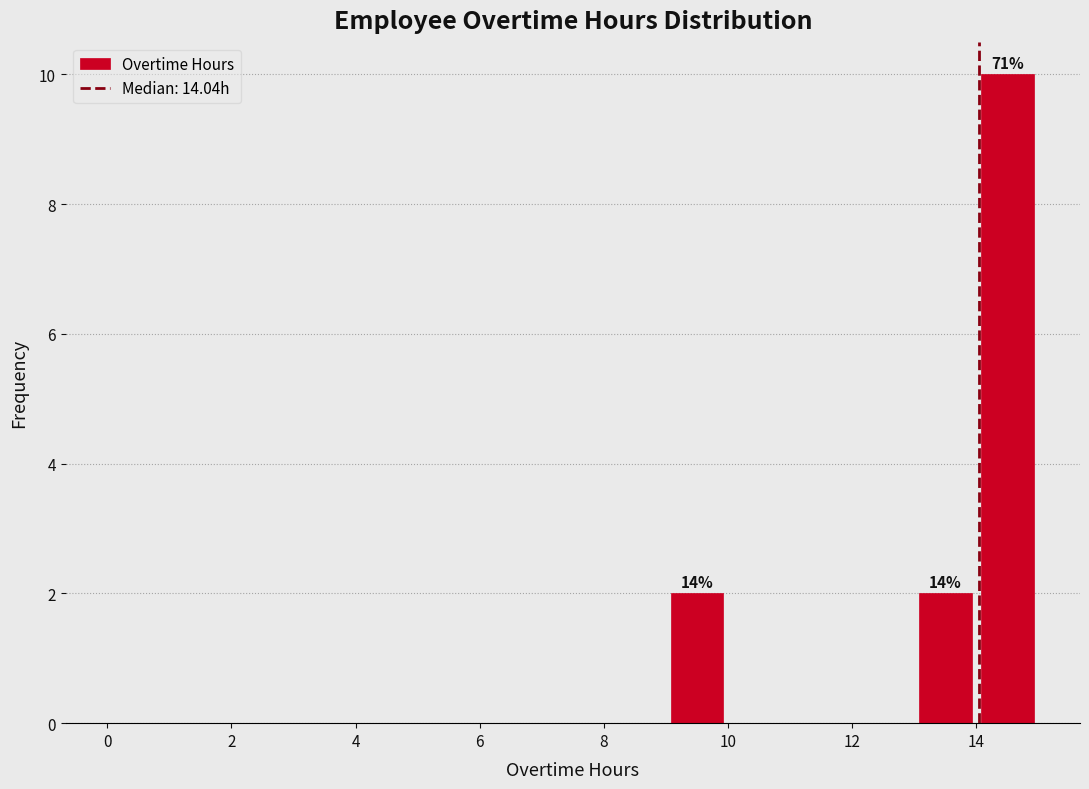

Which range on the x-axis has the tallest bar?

14 to 15